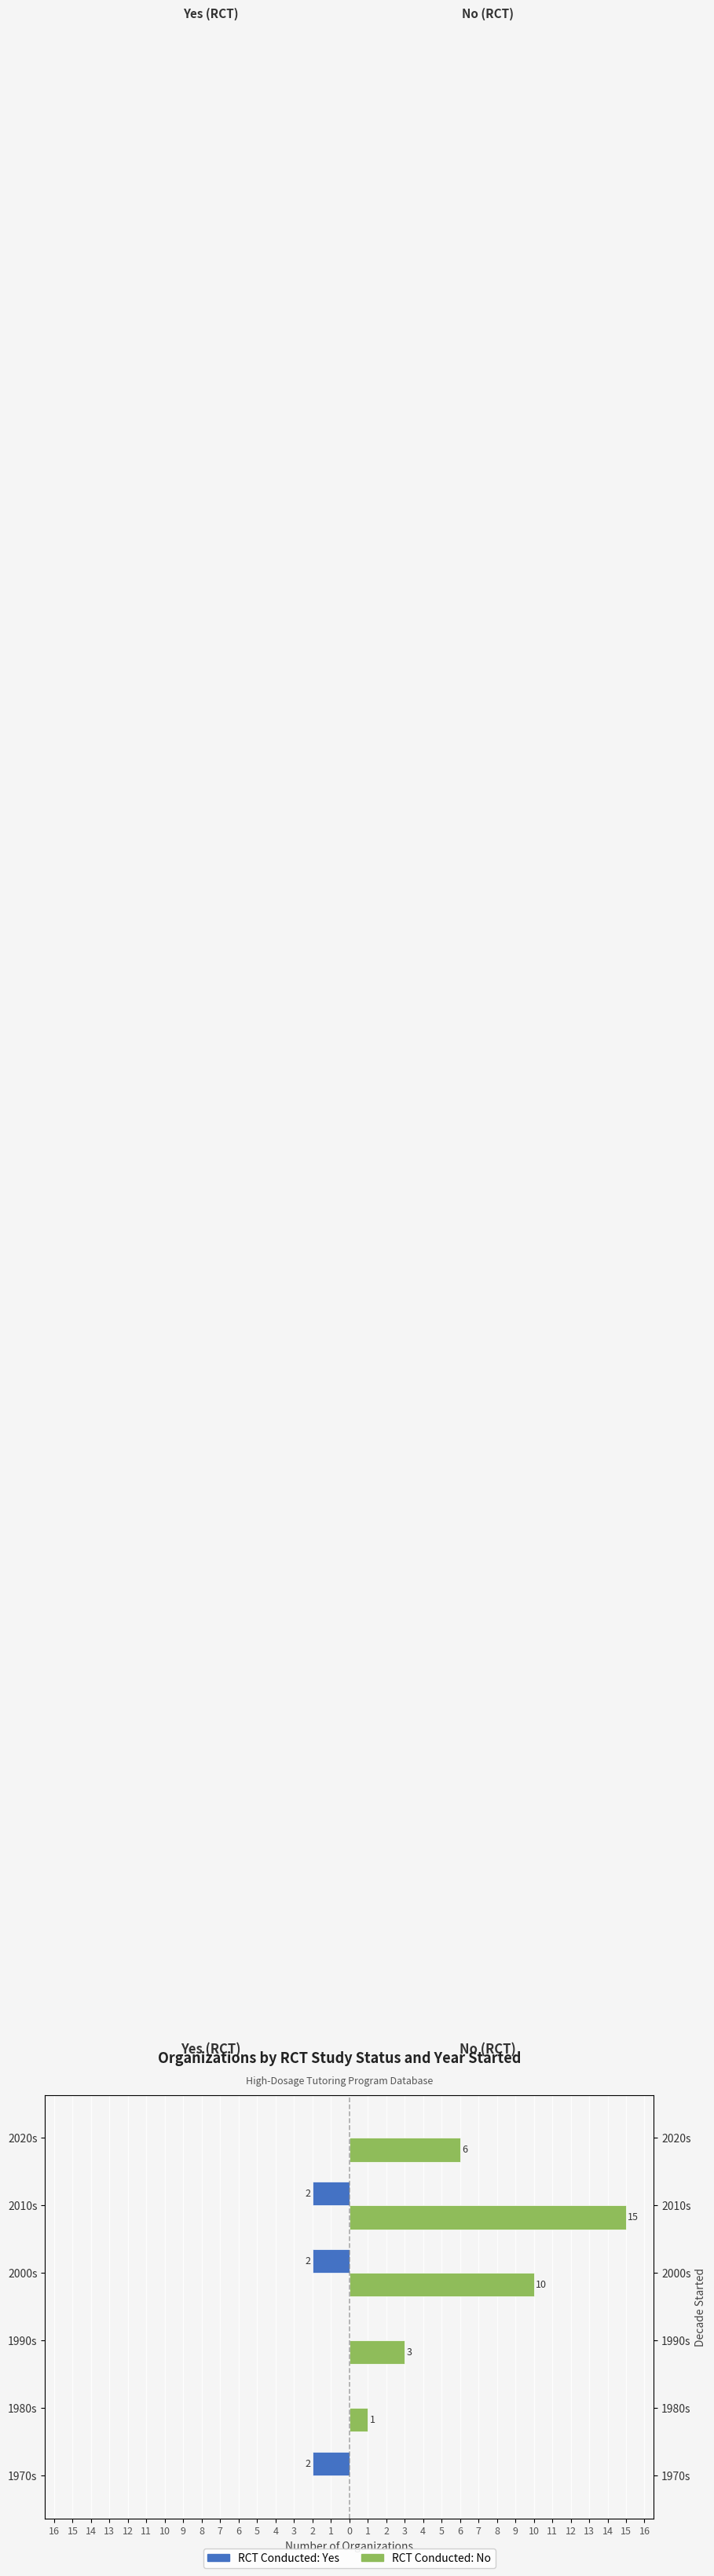

Does the chart contain any negative values?

Yes